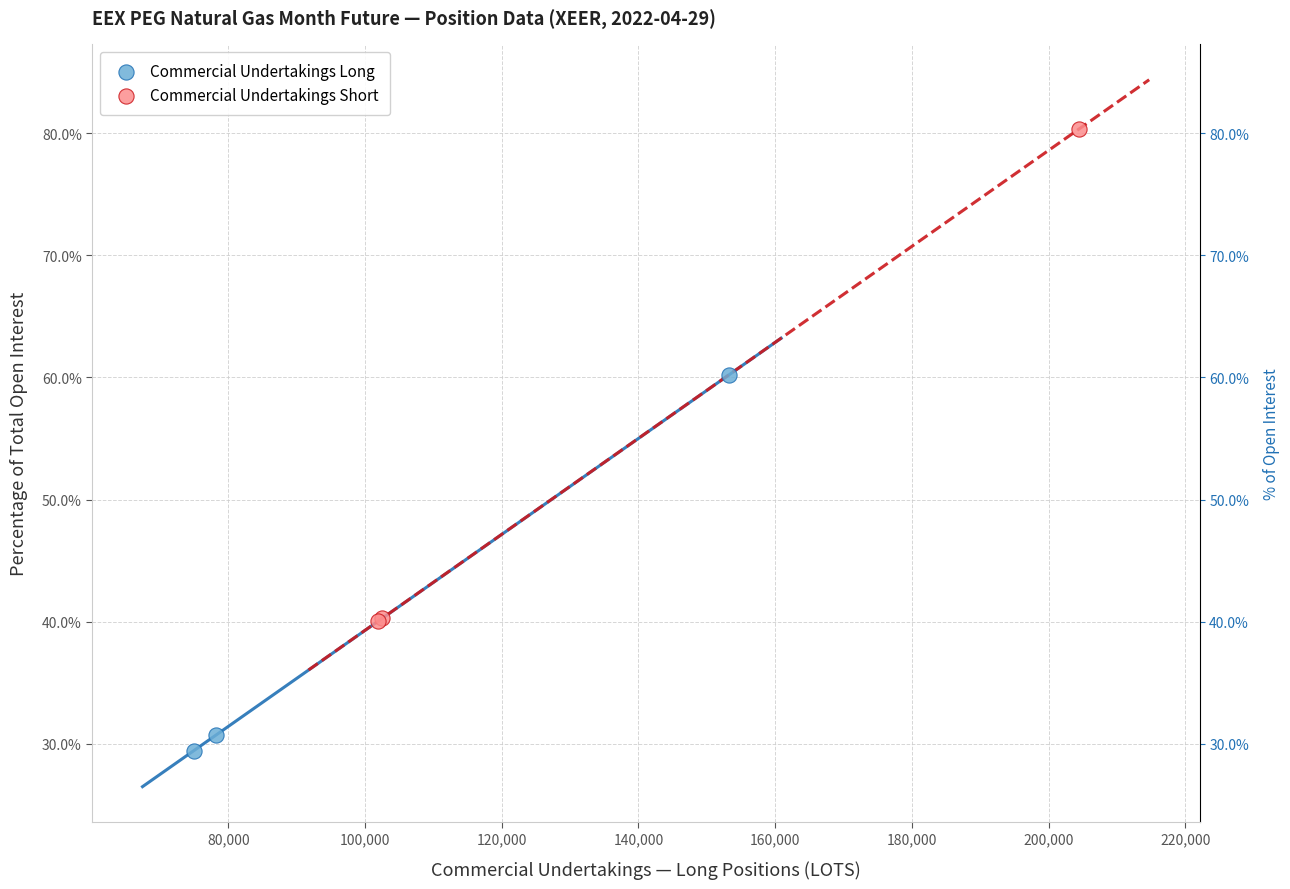

Which series reaches the minimum Y coordinate?

Commercial Undertakings Long